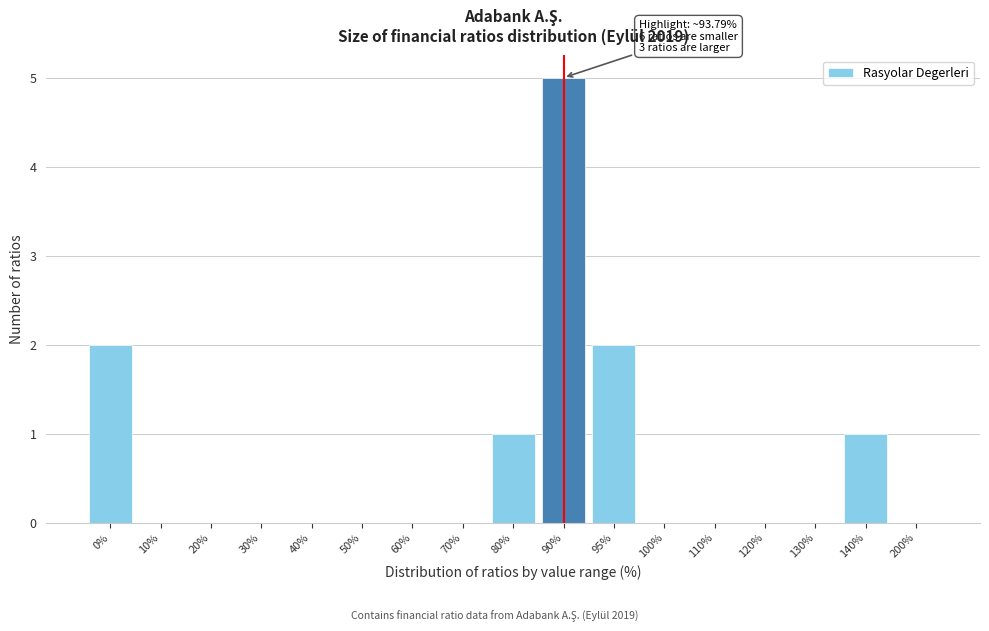

Reading right to left, transcribe all the data shown in this chart.

200%=0	140%=1	130%=0	120%=0	110%=0	100%=0	95%=2	90%=5	80%=1	70%=0	60%=0	50%=0	40%=0	30%=0	20%=0	10%=0	0%=2